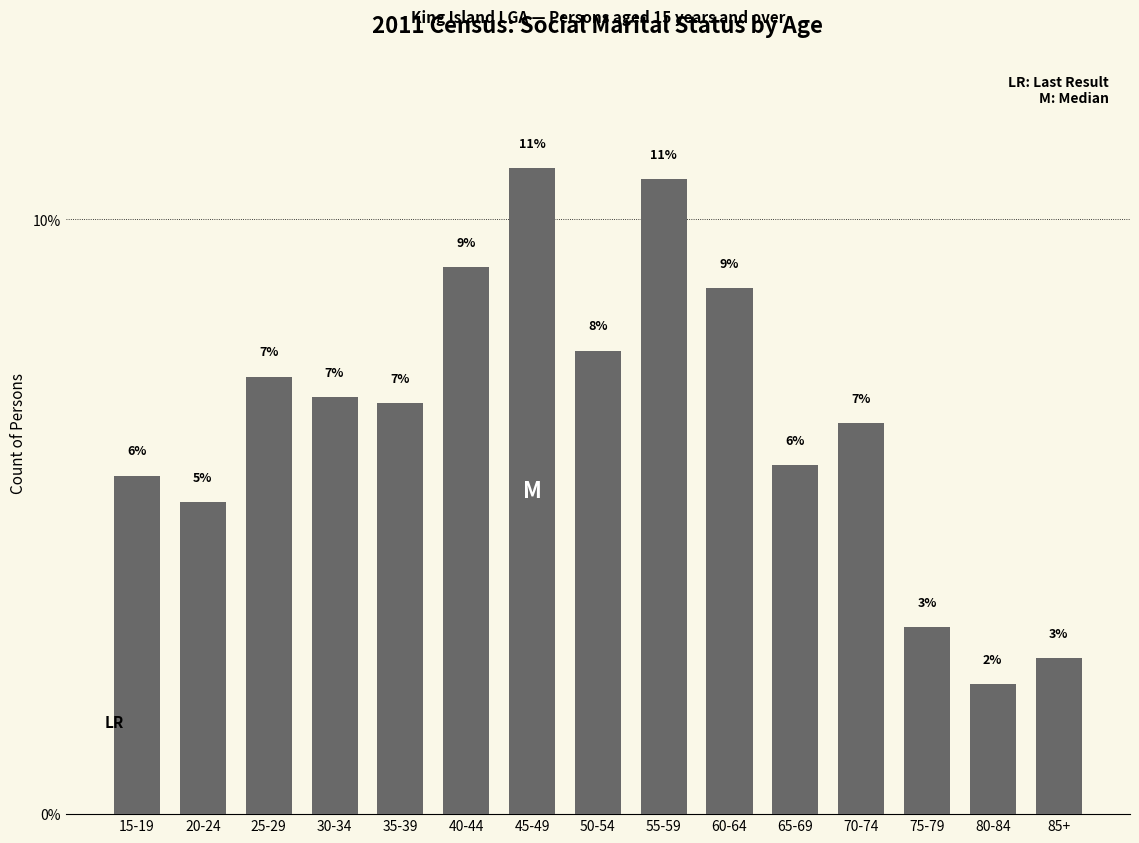

The chart shows a value of 2.6 at 85+. True or false?

True